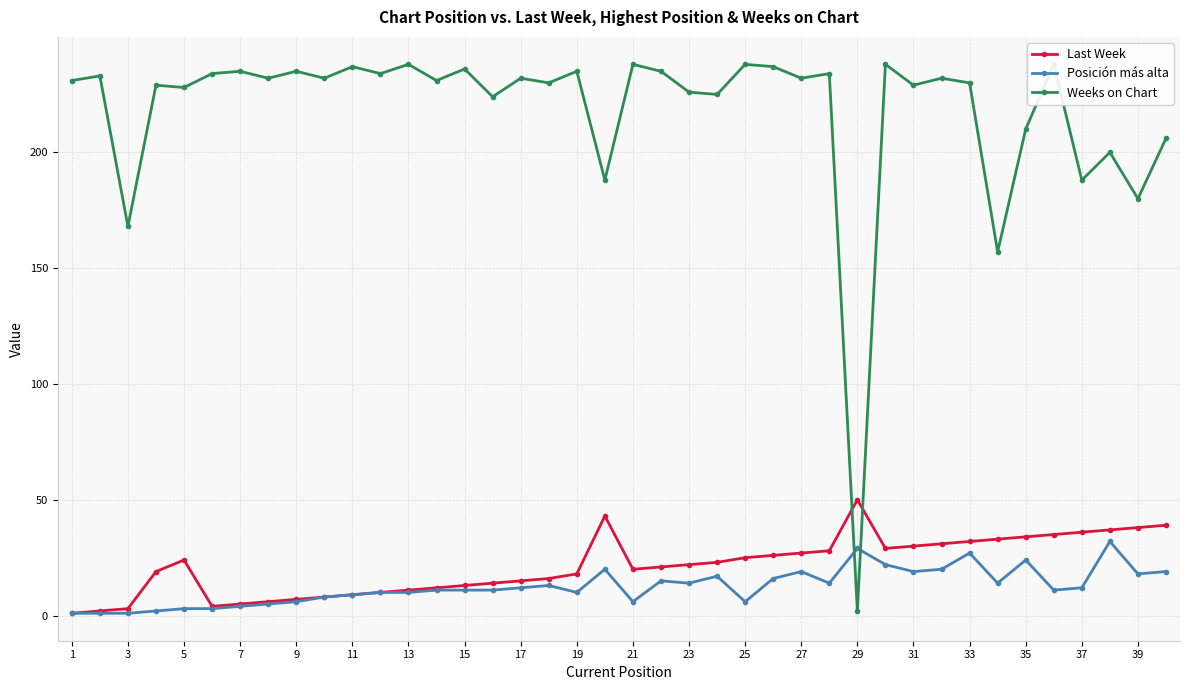

At how many categories does at least one series exceed 65?

39